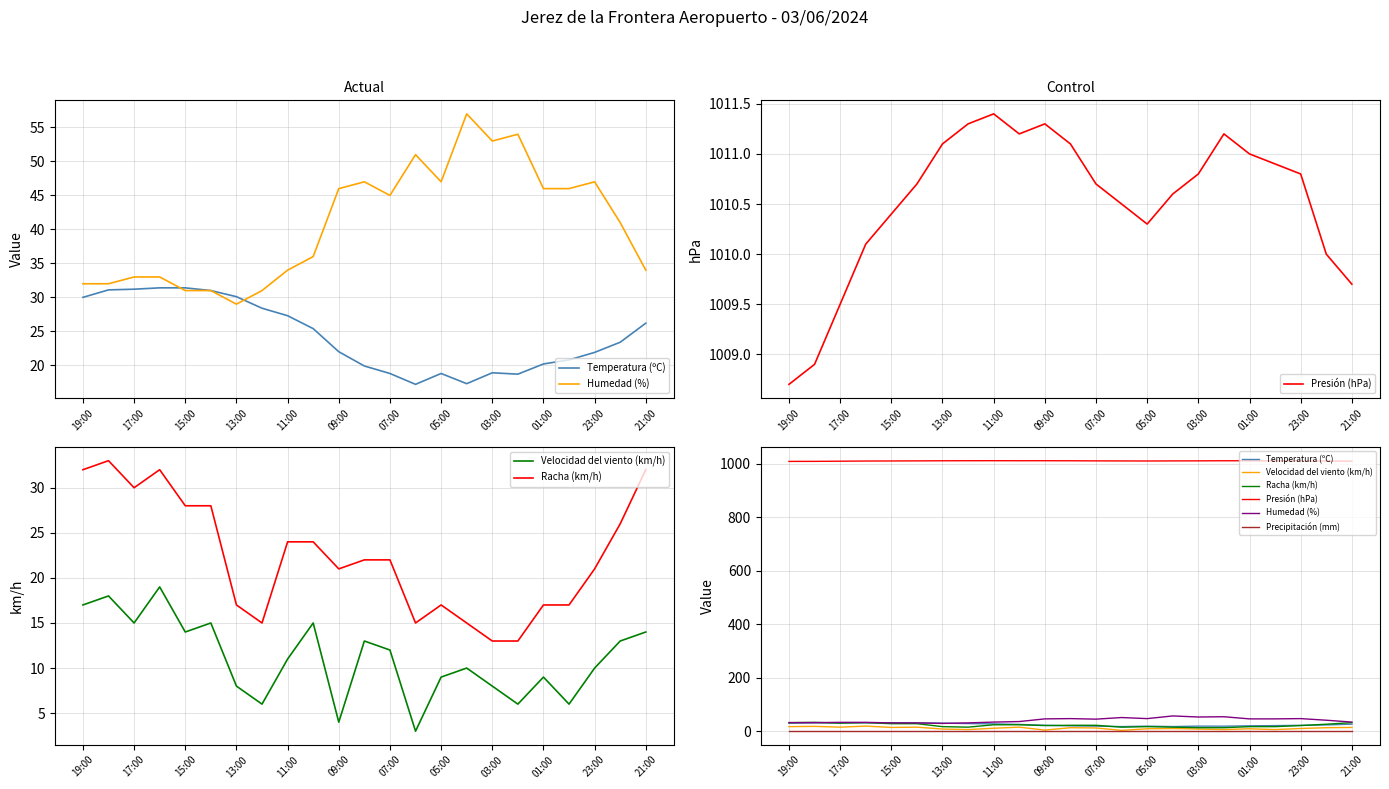

Between 20 and 17:00, which is larger?

17:00